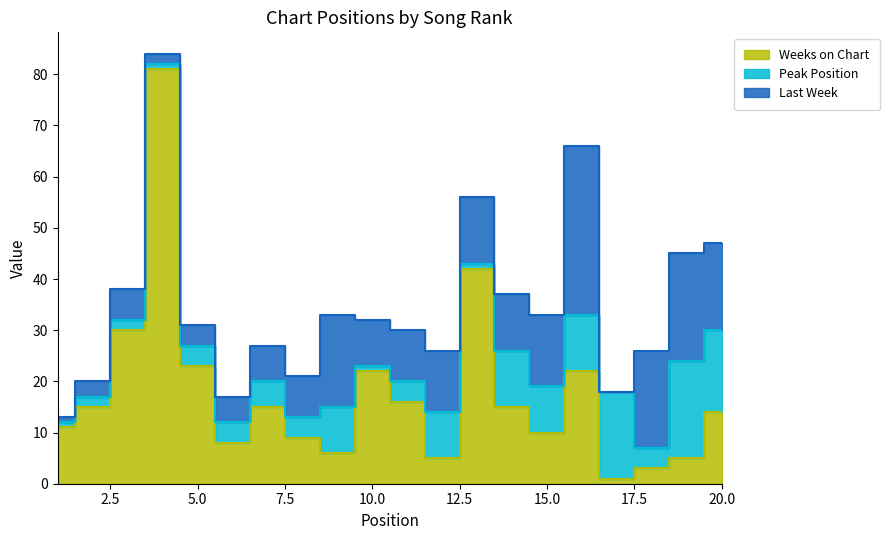

Reading left to right, transcribe all the data shown in this chart.

Weeks on Chart: 1=11	2=15	3=30	4=81	5=23	6=8	7=15	8=9	9=6	10=22	11=16	12=5	13=42	14=15	15=10	16=22	17=1	18=3	19=5	20=14
Peak Position: 1=1	2=2	3=2	4=1	5=4	6=4	7=5	8=4	9=9	10=1	11=4	12=9	13=1	14=11	15=9	16=11	17=17	18=4	19=19	20=16
Last Week: 1=1	2=3	3=6	4=2	5=4	6=5	7=7	8=8	9=18	10=9	11=10	12=12	13=13	14=11	15=14	16=33	17=0	18=19	19=21	20=17